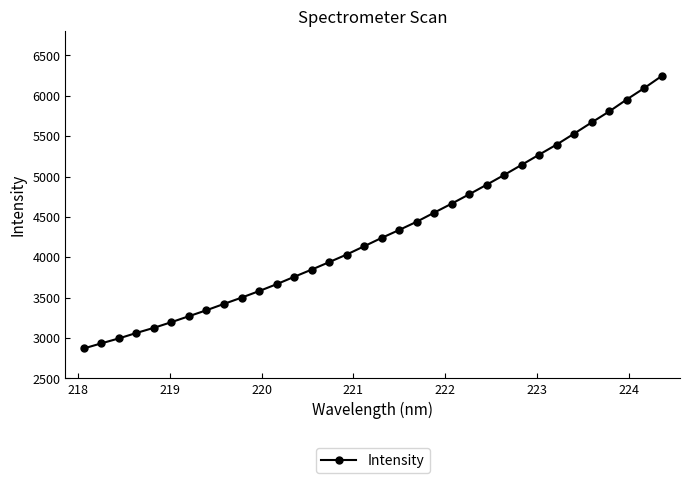

What is the value of the 3rd point from the left?

2995.2